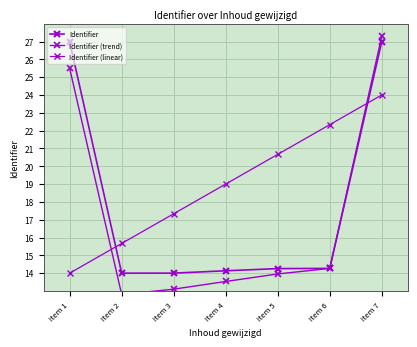

Is it true that Identifier (linear) equals 20.7 at Item 5?

True